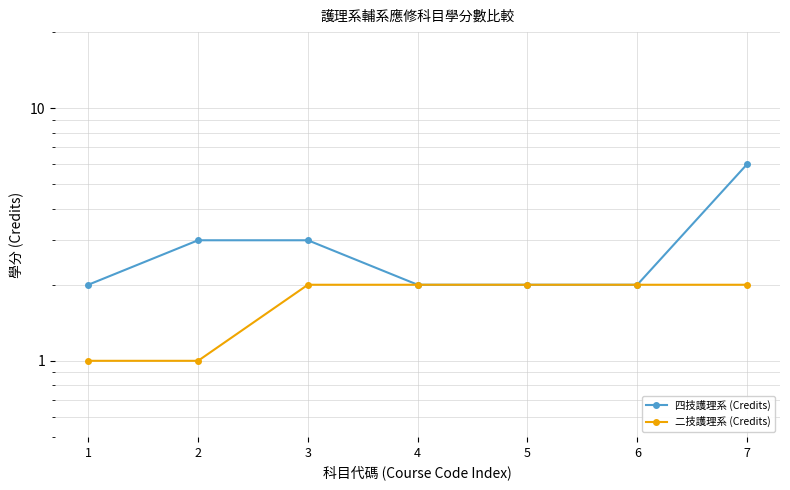

What is the difference between the highest and lowest values at 3?

1